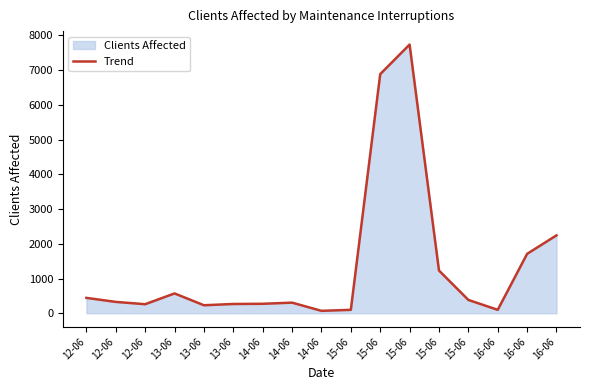

At which label is the value closest to 3901?

16-06